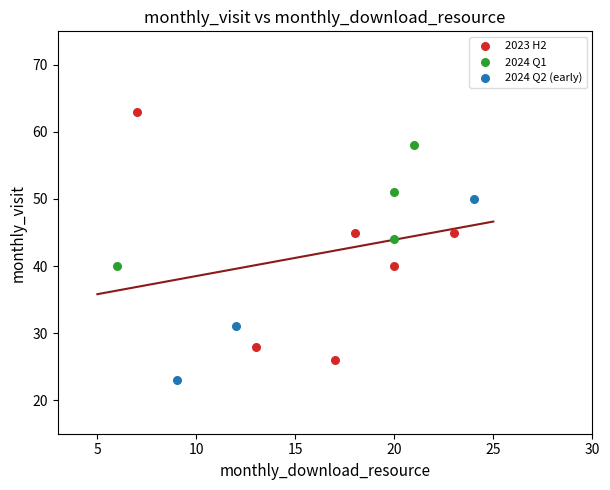

Which series has the largest Y range (max minus min)?

2023 H2